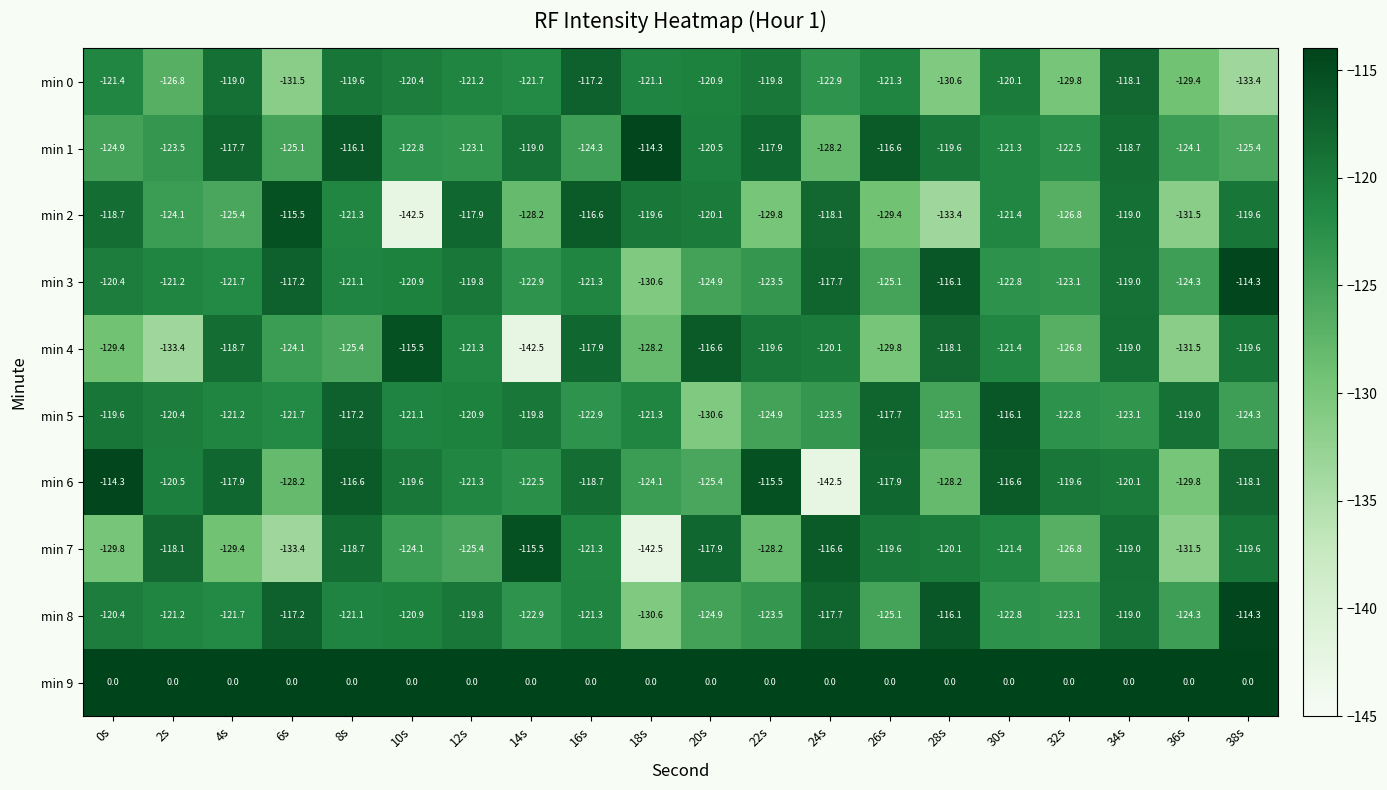

Is it true that min 2 equals -78.7 at 24s?

False